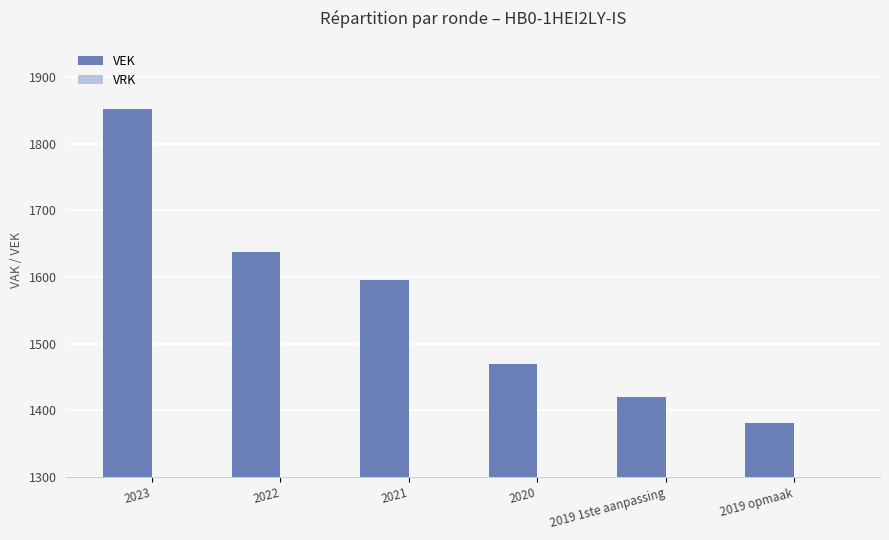

What is the label of the 6th bar from the right?

2023